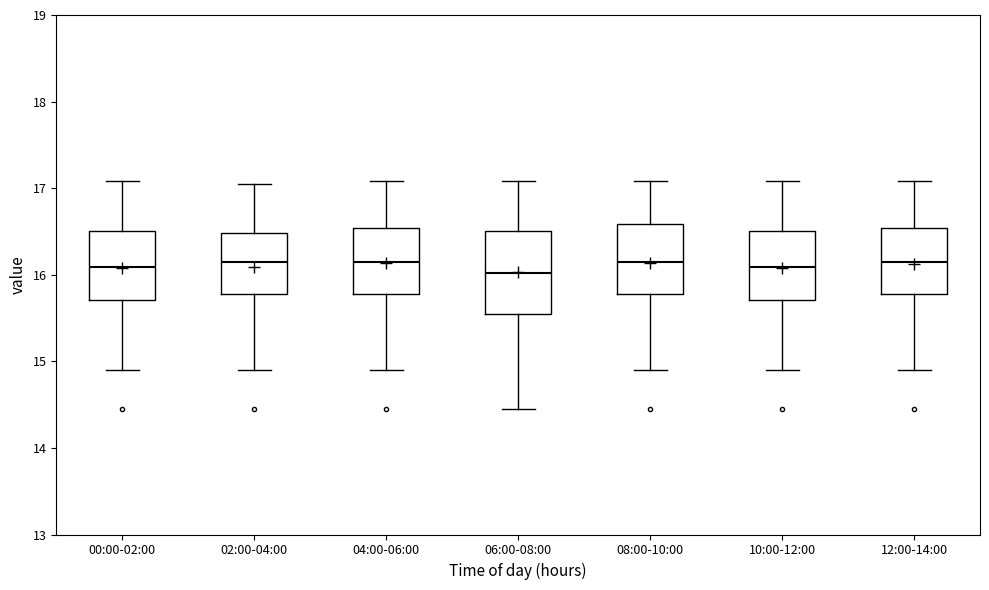

Which box is the tallest, from its lower edge to its upper edge?

06:00-08:00